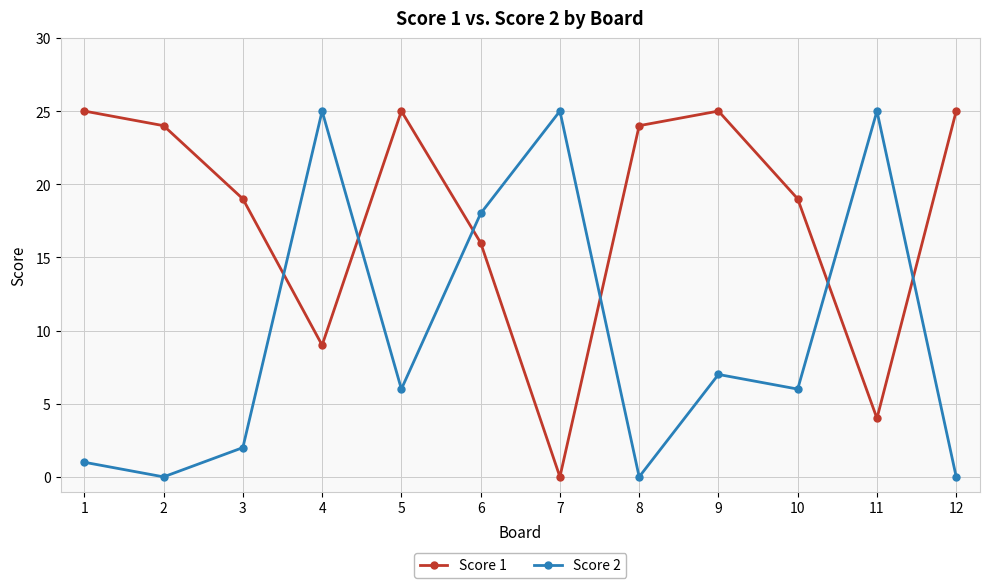

Rank the series by their average value, from highest to lowest.

Score 1, Score 2